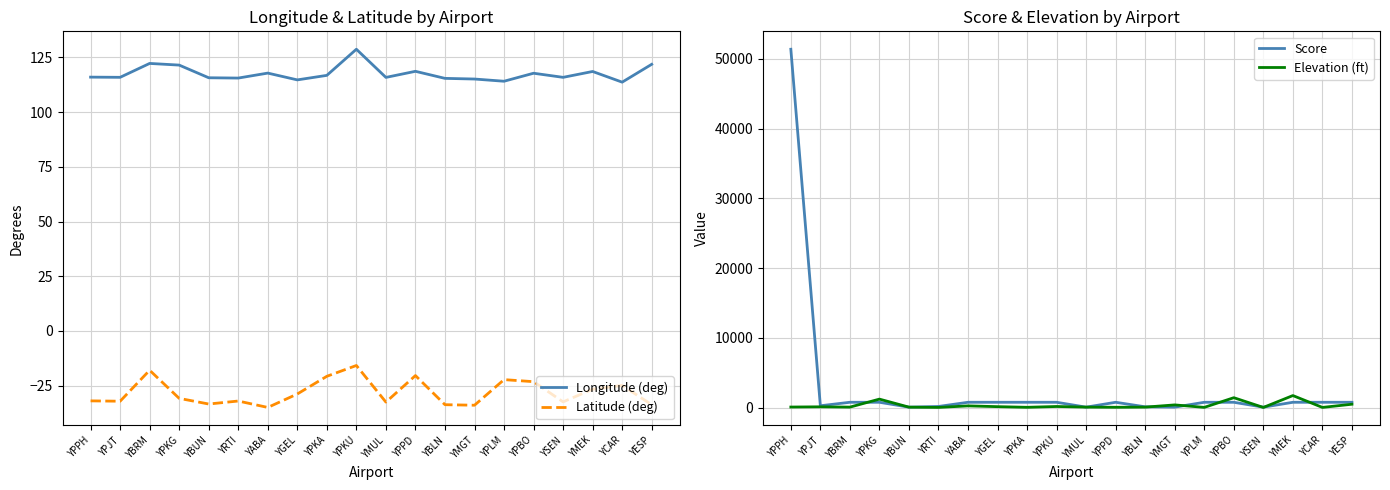

What position from the left is YSEN?

17